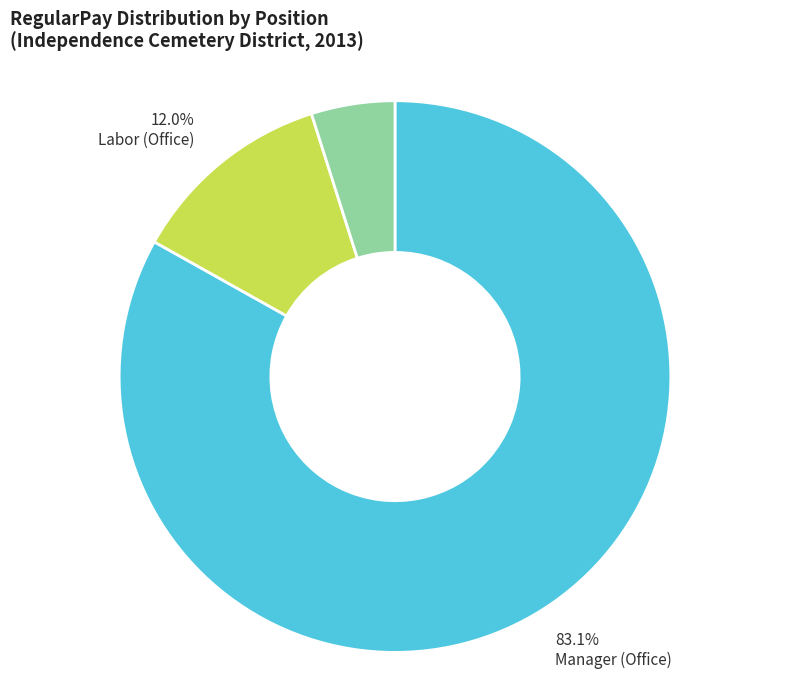

What percentage is NOT represented by Manager (Office)?

16.9%